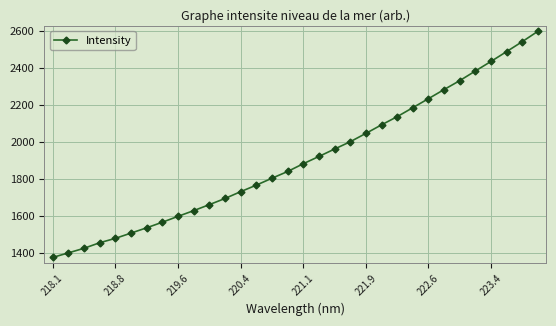

What is the minimum value shown in the chart?

1374.8